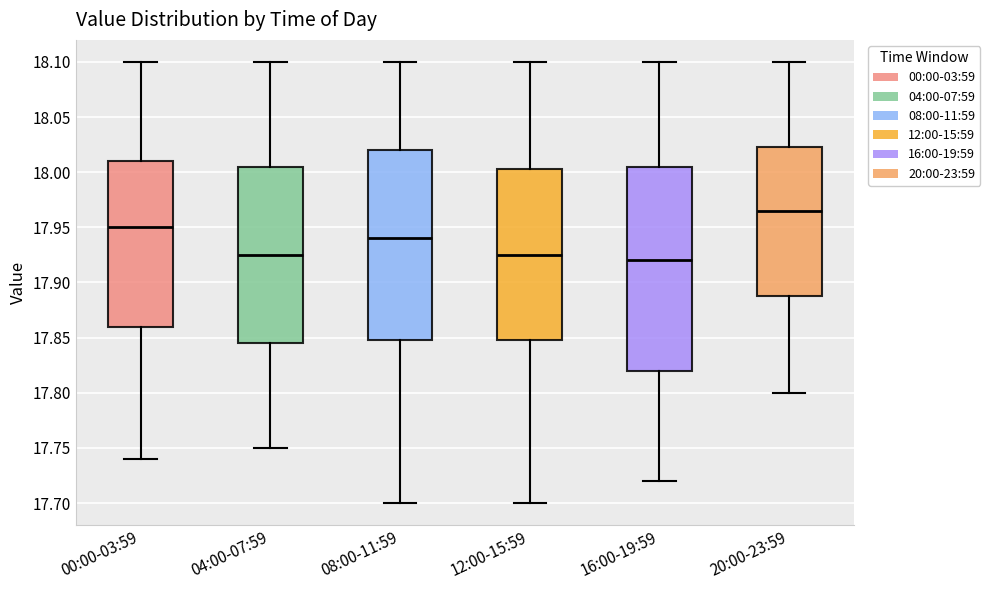

Reading left to right, read every box against the y-axis: the position of its median line, the range the box covers, and the ends of its whiskers. The values are not printed on the chart, so give them approximately, as read against the axis.

00:00-03:59: median 17.950, box 17.860 to 18.010, whiskers 17.740 to 18.100
04:00-07:59: median 17.925, box 17.845 to 18.005, whiskers 17.750 to 18.100
08:00-11:59: median 17.940, box 17.850 to 18.020, whiskers 17.700 to 18.100
12:00-15:59: median 17.925, box 17.850 to 18.005, whiskers 17.700 to 18.100
16:00-19:59: median 17.920, box 17.820 to 18.005, whiskers 17.720 to 18.100
20:00-23:59: median 17.965, box 17.890 to 18.025, whiskers 17.800 to 18.100